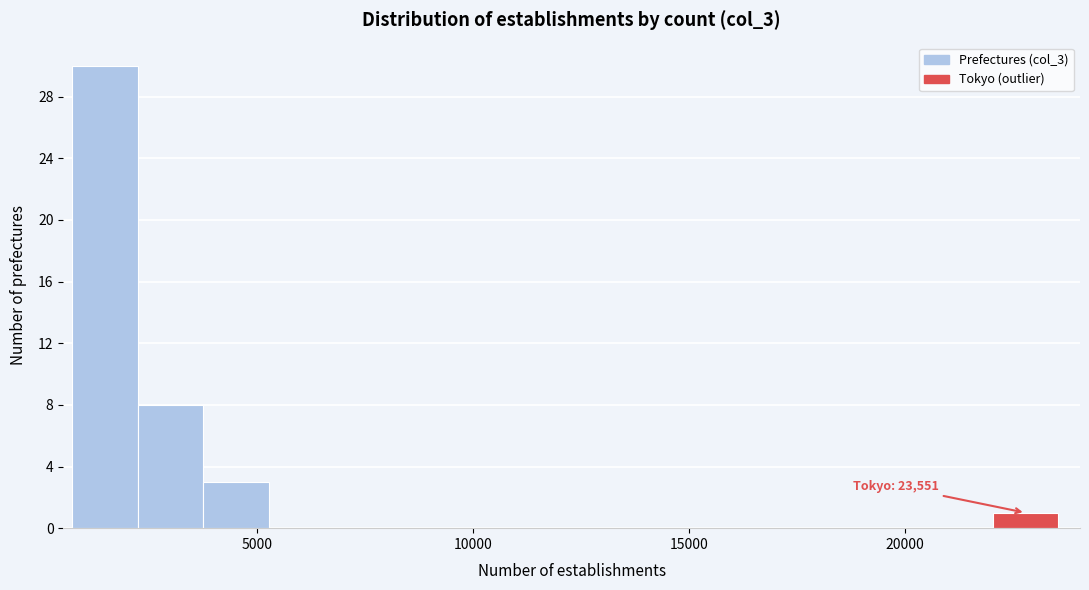

Read against the x-axis, roughly where is the centre of the tallest bar?

1500